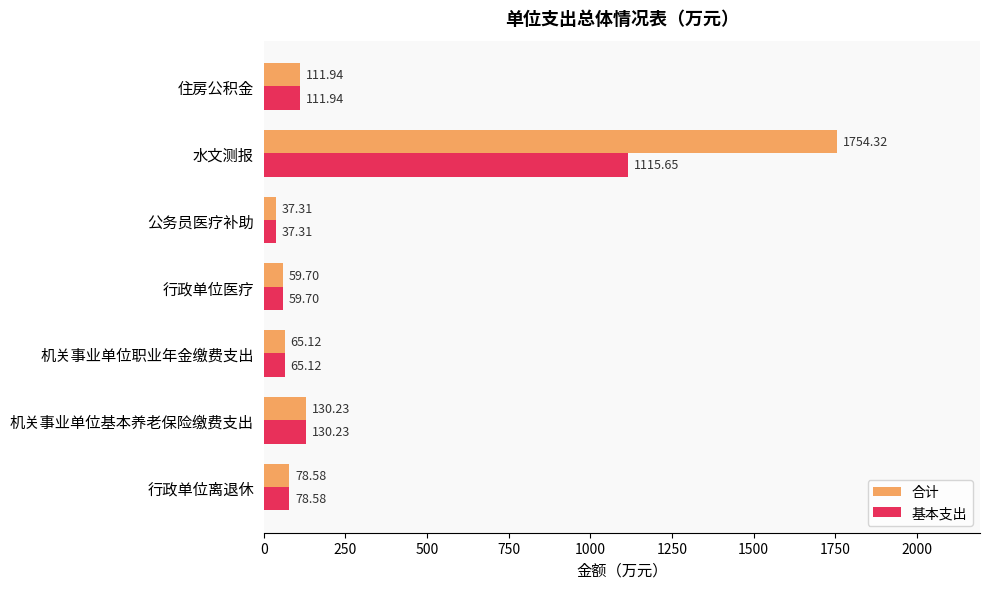

Which category has the lowest value in the 合计 series?

公务员医疗补助